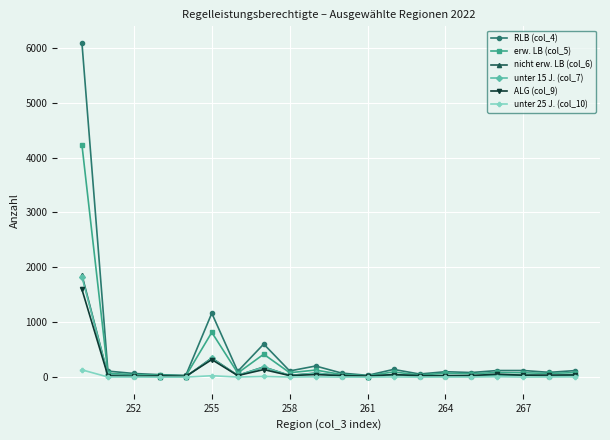

True or false: RLB (col_4) has more than 1 points higher than both neighbors.

True